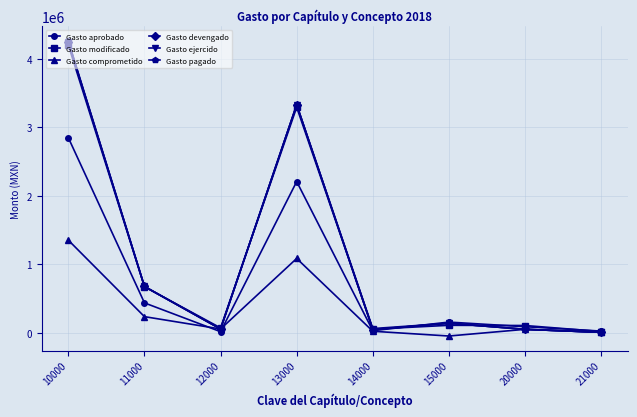

The value of Gasto devengado at 15000 is 139304.9. True or false?

True